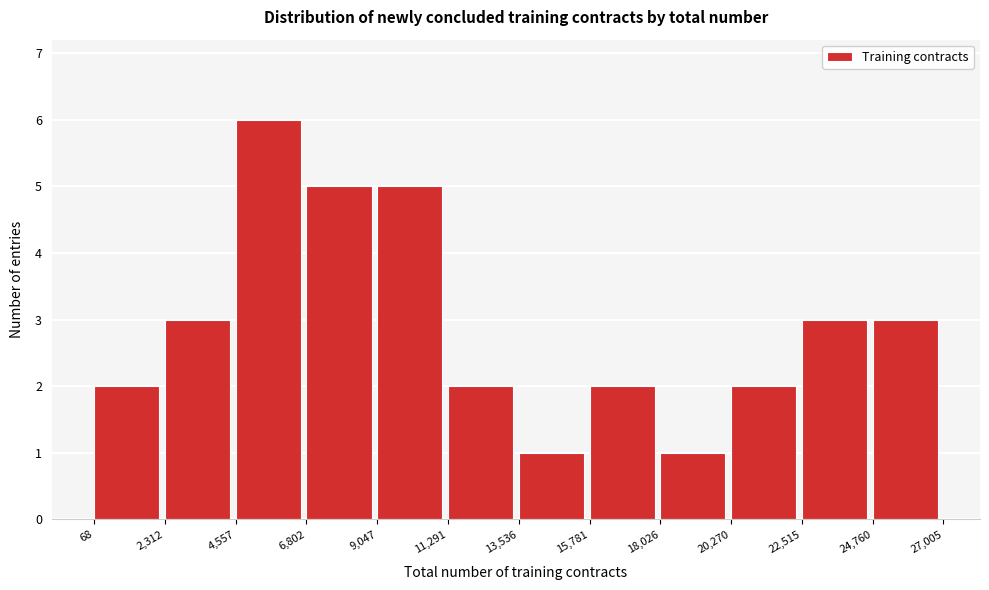

Reading left to right, transcribe this chart: for each bar, give the range it covers on the x-axis and its height. The values are not printed on the chart, so give them approximately, as read against the axis.

68 to 2,312: 2
2,312 to 4,557: 3
4,557 to 6,802: 6
6,802 to 9,047: 5
9,047 to 11,291: 5
11,291 to 13,536: 2
13,536 to 15,781: 1
15,781 to 18,026: 2
18,026 to 20,270: 1
20,270 to 22,515: 2
22,515 to 24,760: 3
24,760 to 27,005: 3